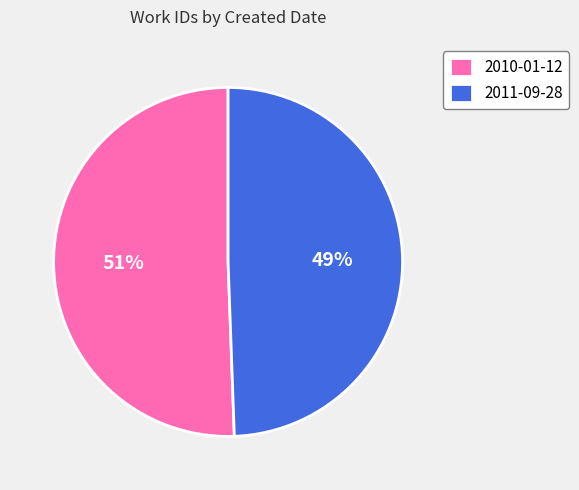

To the nearest percent, what is the average slice percentage?

50%